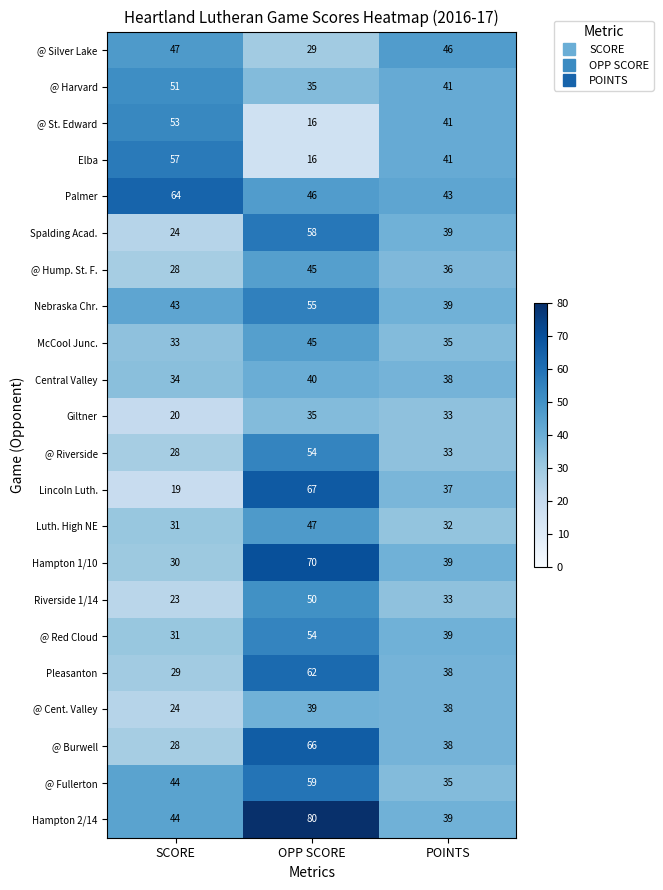

At how many categories does at least one series exceed 32?

3